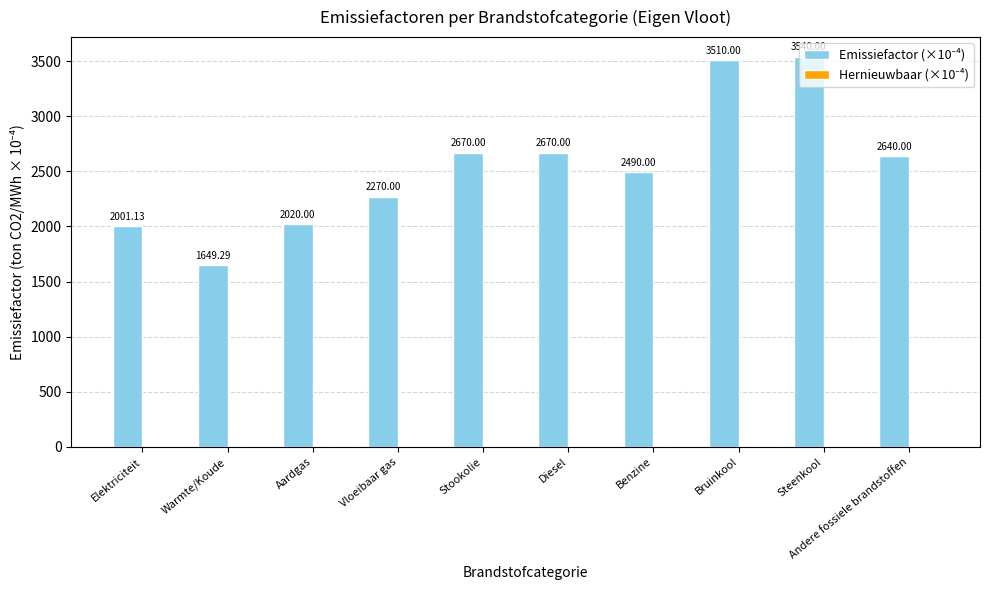

What is the ratio of the value at Aardgas to the value at Bruinkool?

0.6